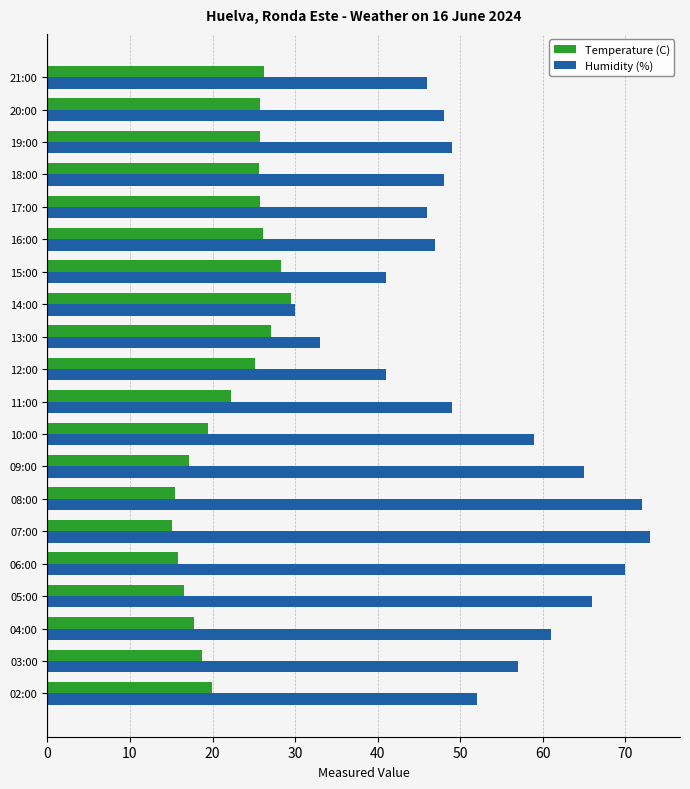

True or false: Humidity (%) has a value of 49.0 at 11:00.

True